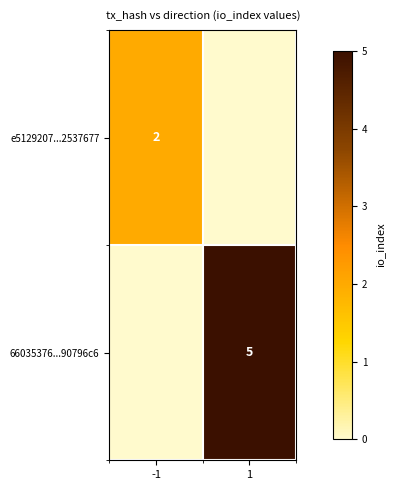

Is it true that e5129207...2537677 equals 2 at -1?

True